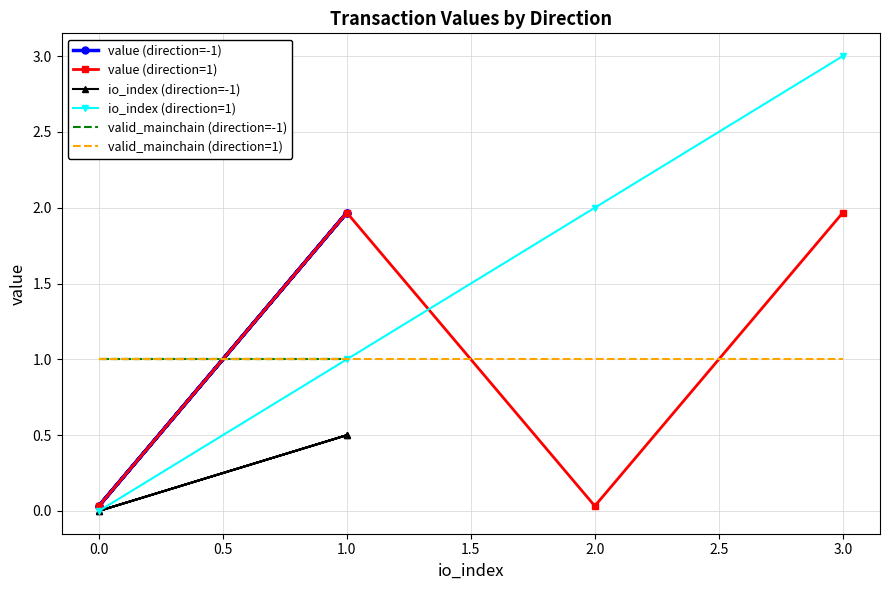

True or false: value (direction=1) and valid_mainchain (direction=1) intersect in this chart.

True